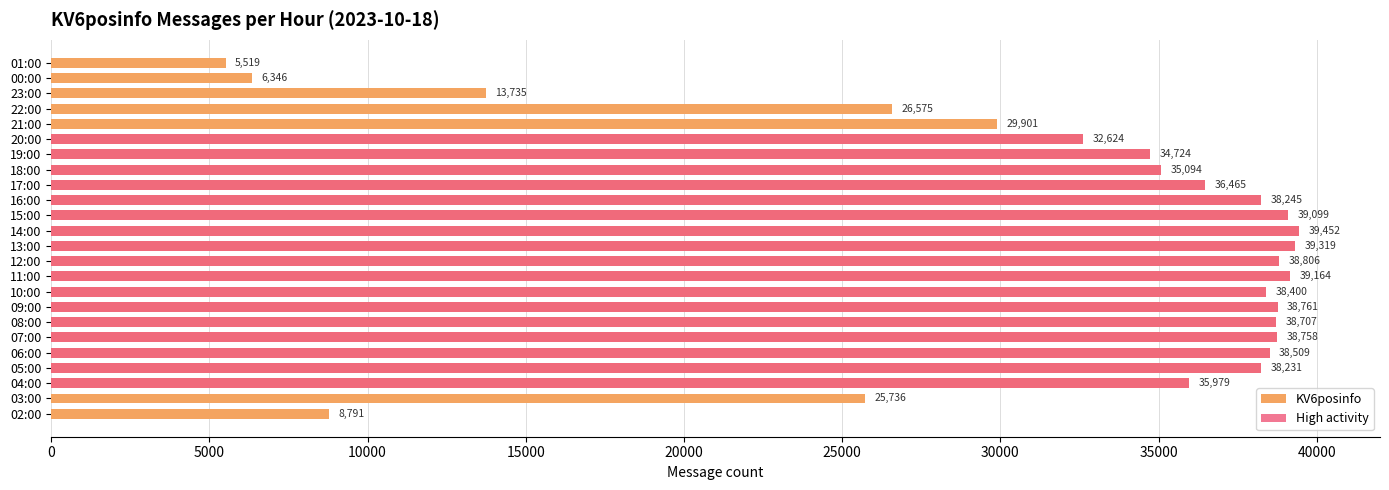

Rank the series at 21:00 from lowest to highest value.

High activity, KV6posinfo